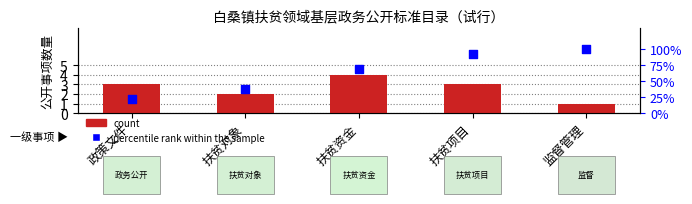

Which series has the largest total across all categories?

percentile rank within the sample